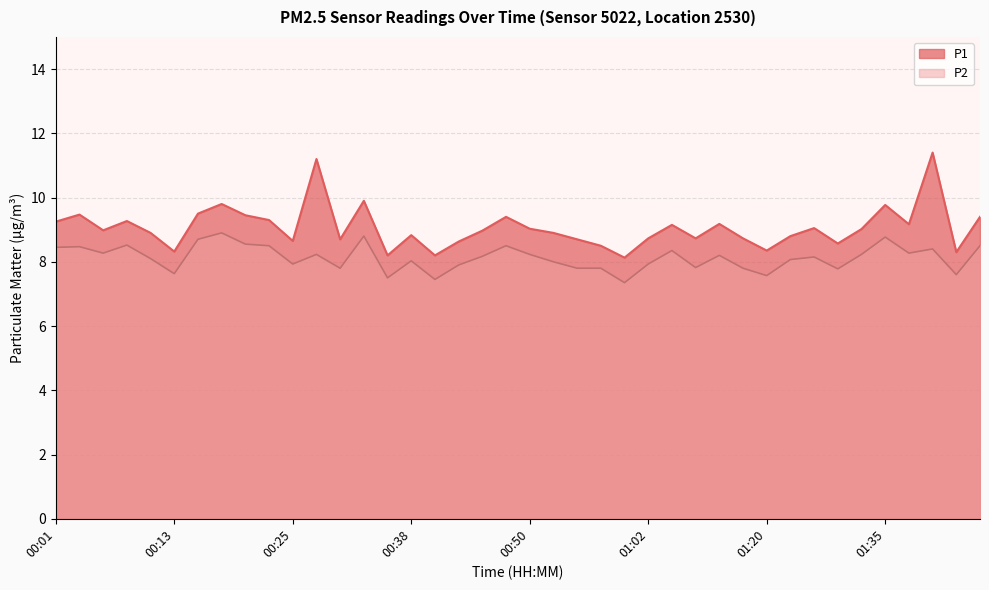

What are all the series names shown in the legend?

P1, P2